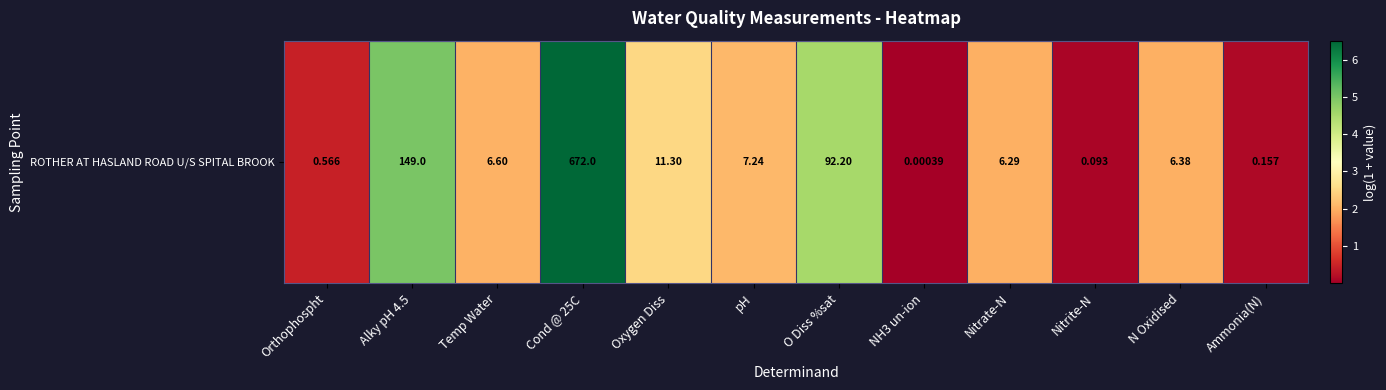

What is the sum of the values at Cond @ 25C and Alky pH 4.5?

11.5